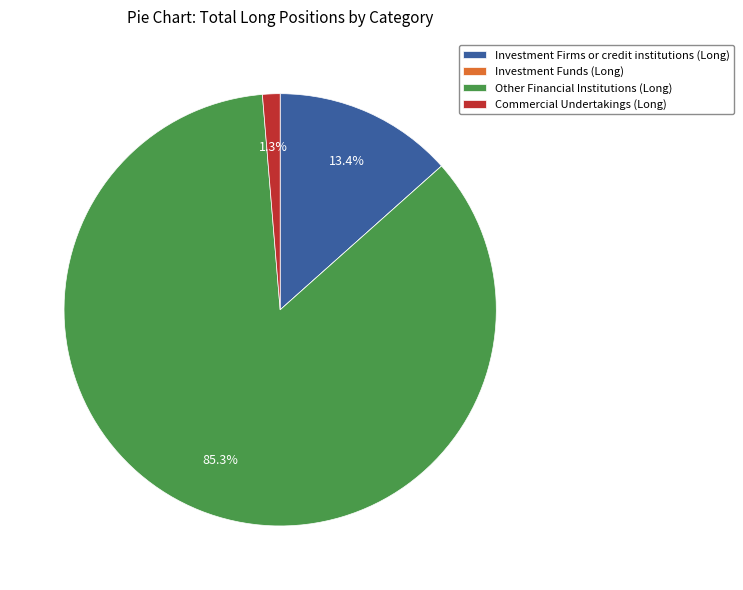

What percentage is NOT represented by Commercial Undertakings (Long)?

98.7%